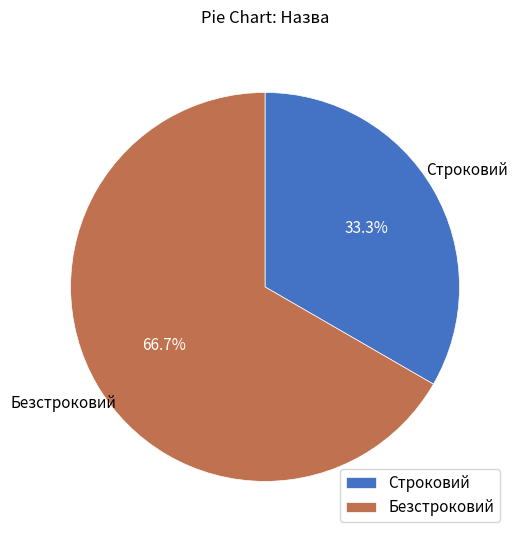

To the nearest percent, what is the combined percentage of Безстроковий and Строковий?

100%